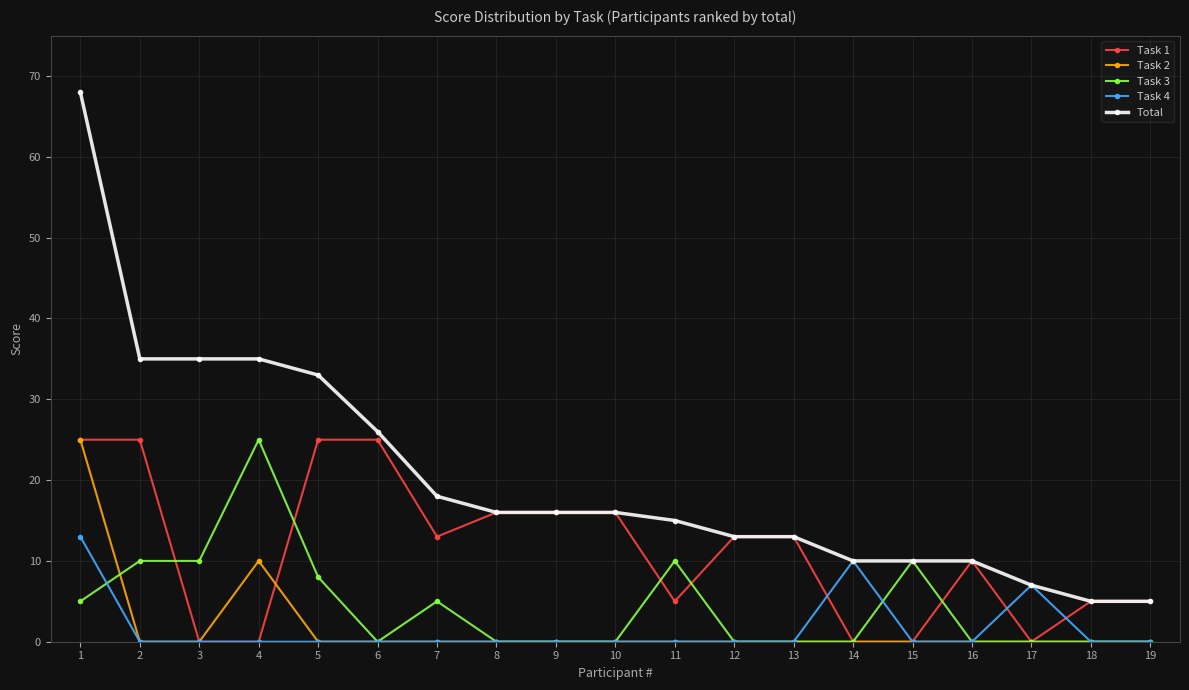

Does the chart display data point markers on the line(s)?

Yes